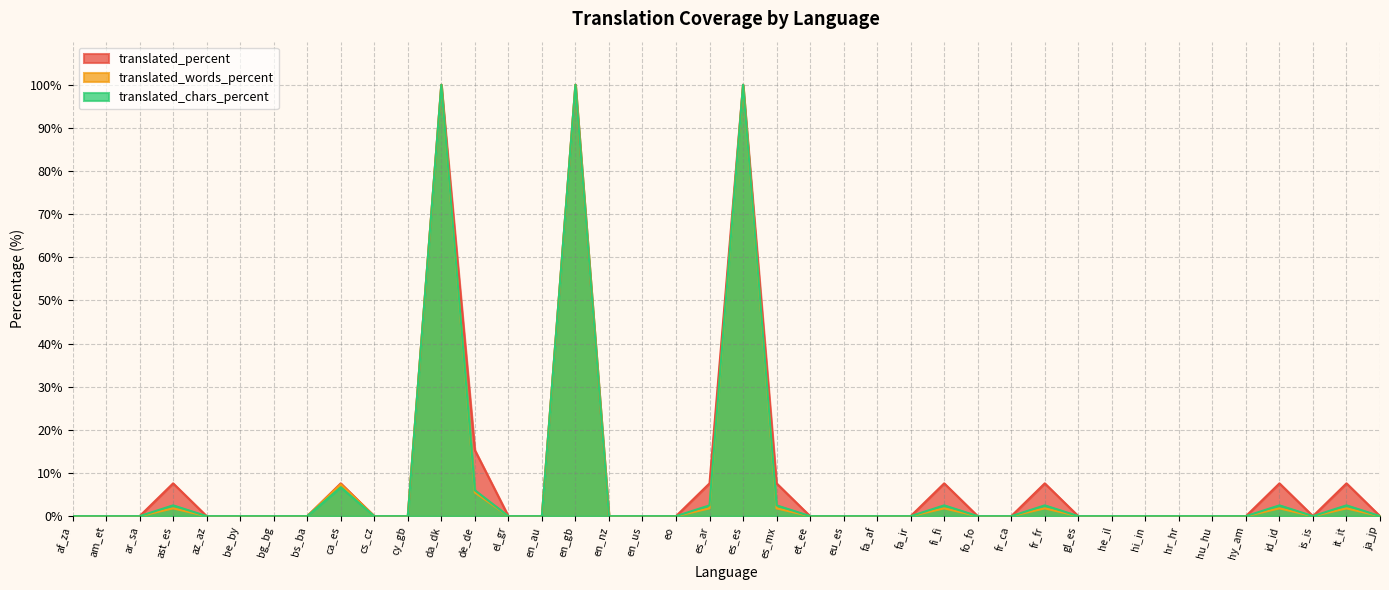

Rank the series by their maximum value, from highest to lowest.

translated_percent, translated_words_percent, translated_chars_percent